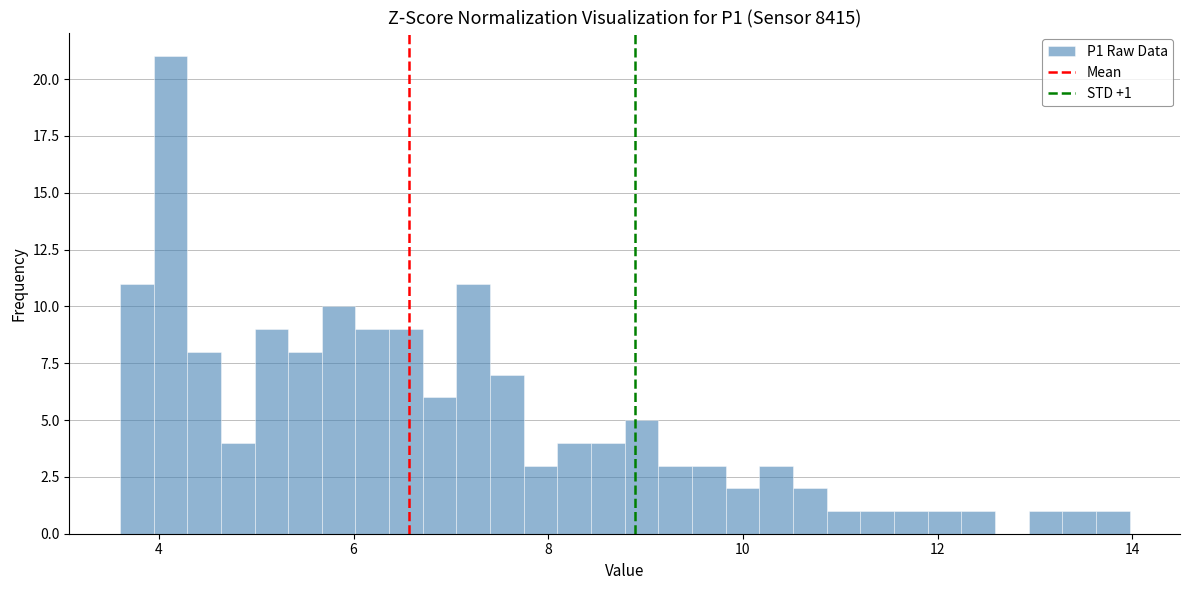

Around what value on the x-axis is the tallest bar? Give the approximate position of its centre, as read against the axis.

4.2